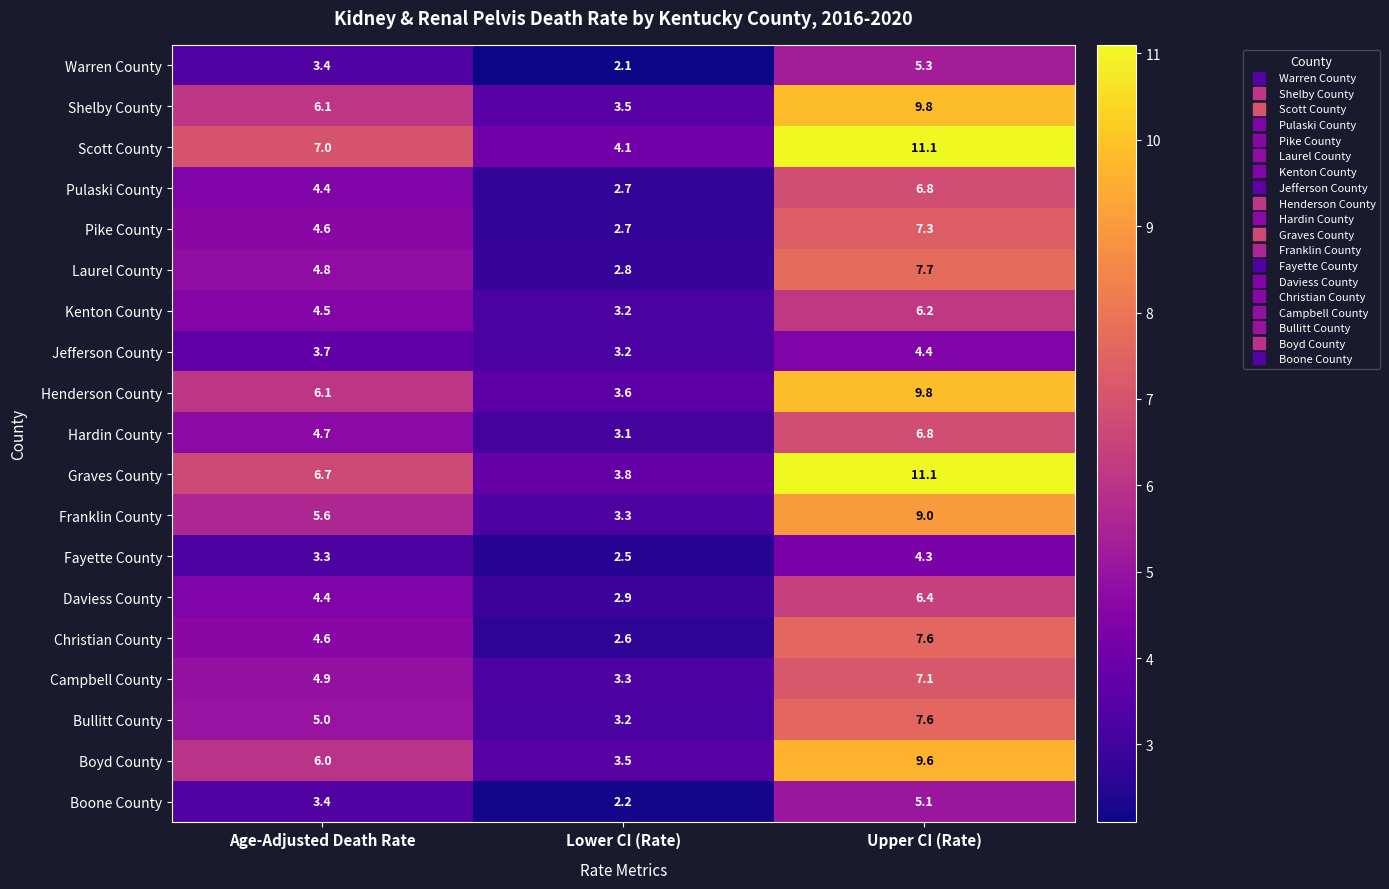

Read the Laurel County value at Lower CI (Rate).

2.8